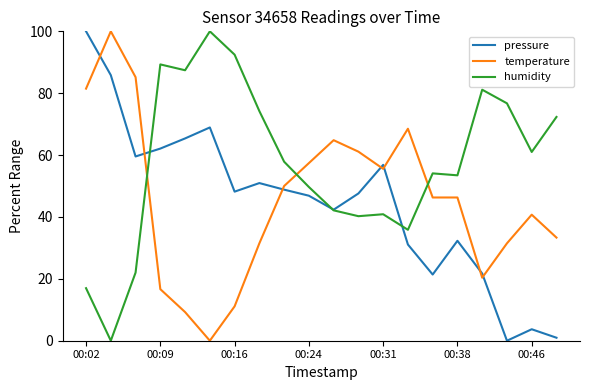

Which series has the largest total across all categories?

humidity